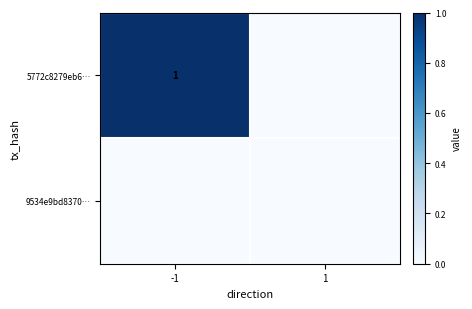

The value of 5772c8279eb6… at -1 is 0. True or false?

False